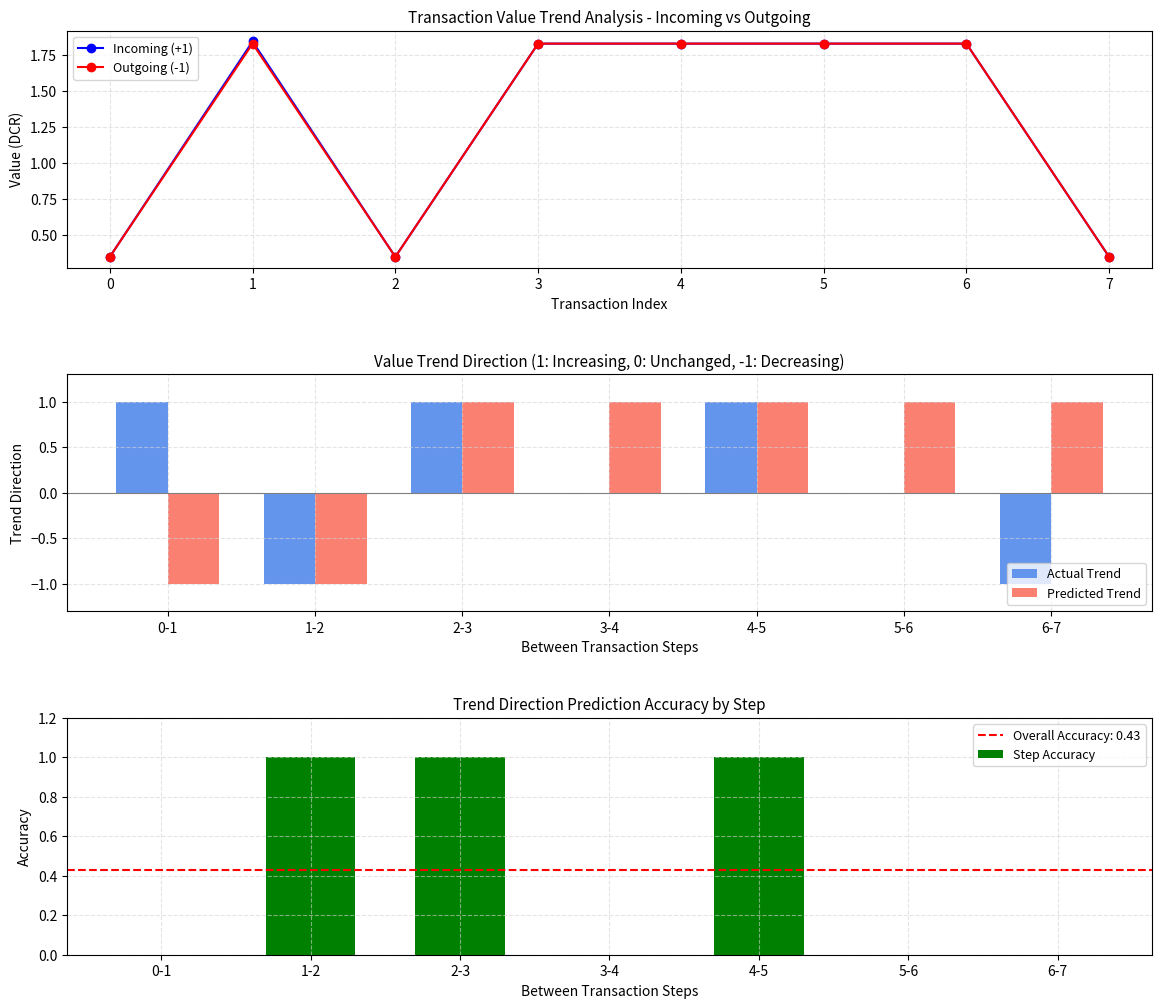

What is the total value across all series at 5?

3.7